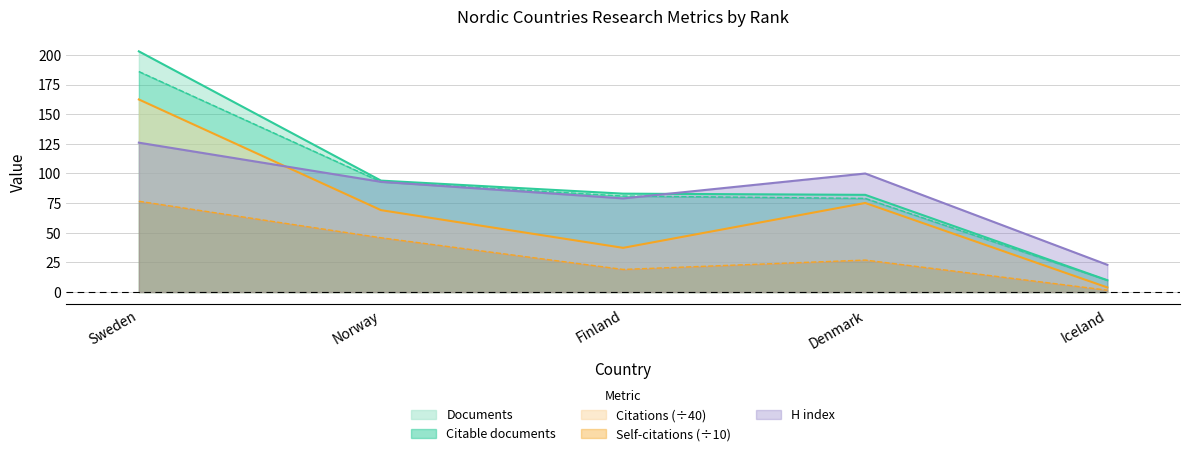

Where does the Documents series first go above 83?

Sweden